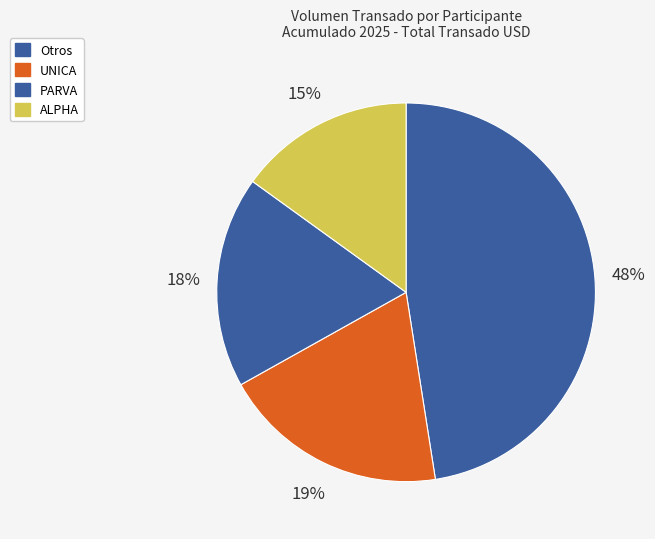

Rank the categories by value from lowest to highest.

ALPHA, PARVA, UNICA, Otros